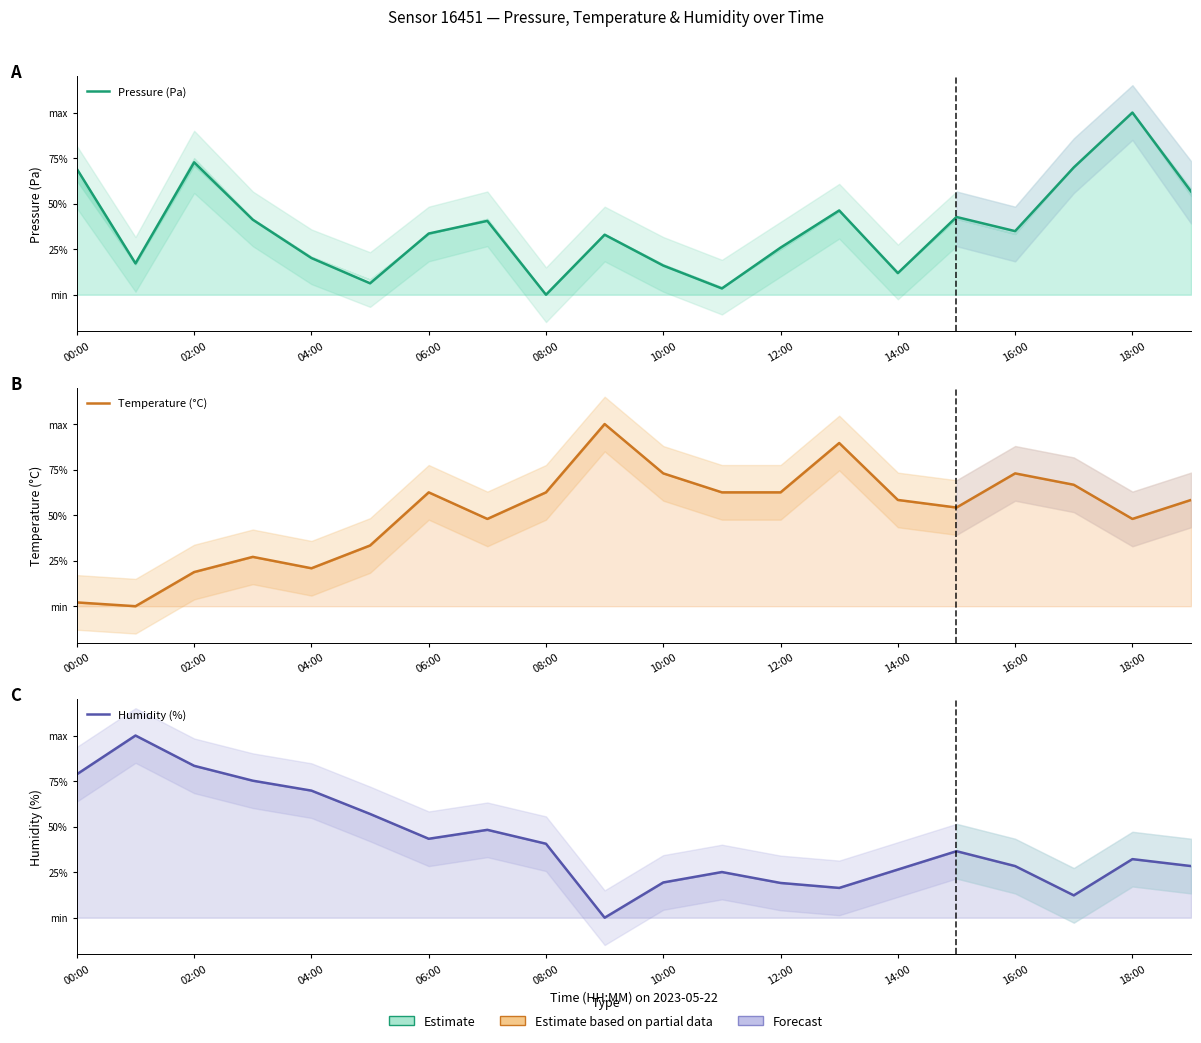

What is the difference between the second highest and second lowest values in the Humidity (%) series?

71.1